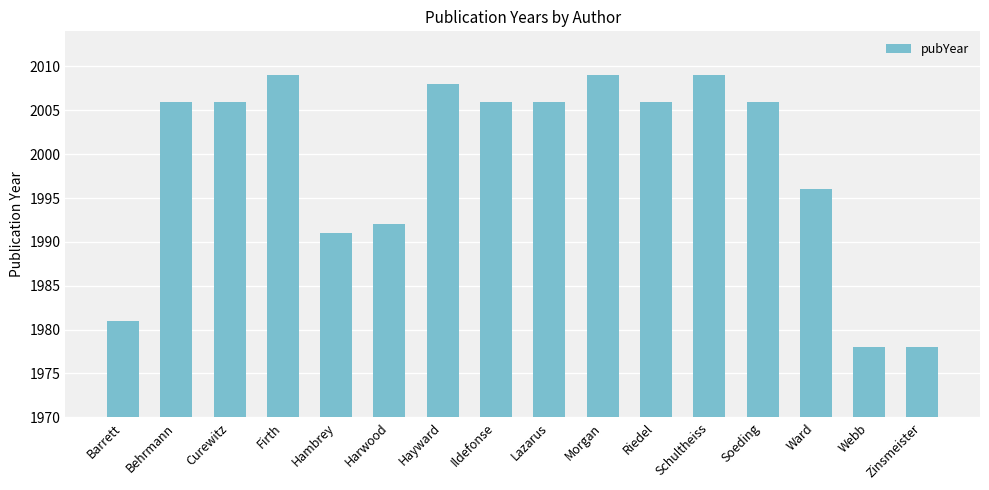

What is the ratio of the value at Curewitz to the value at Barrett?

1.0